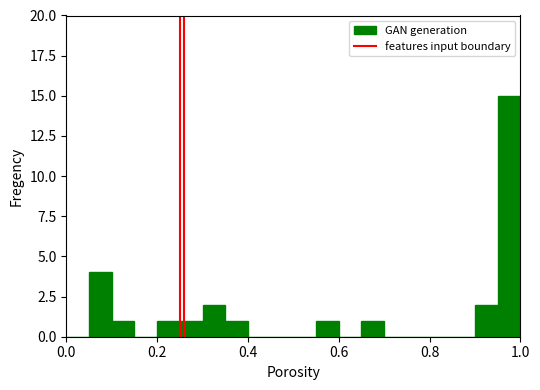

Read against the x-axis, roughly where is the centre of the tallest bar?

0.98